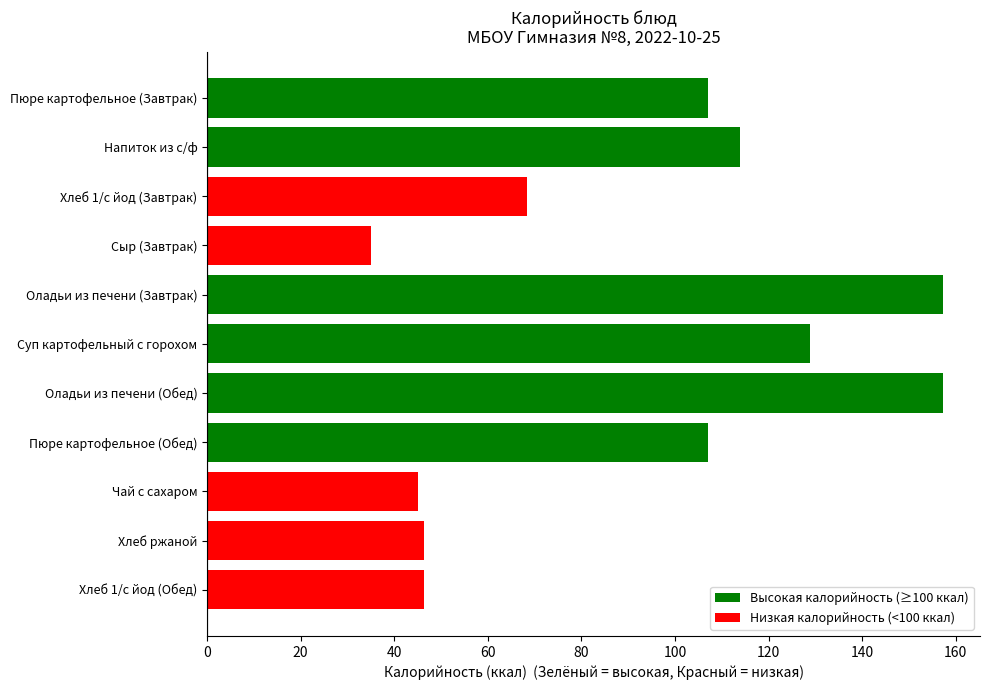

True or false: the data shows 64.8 at Оладьи из печени (Завтрак).

False